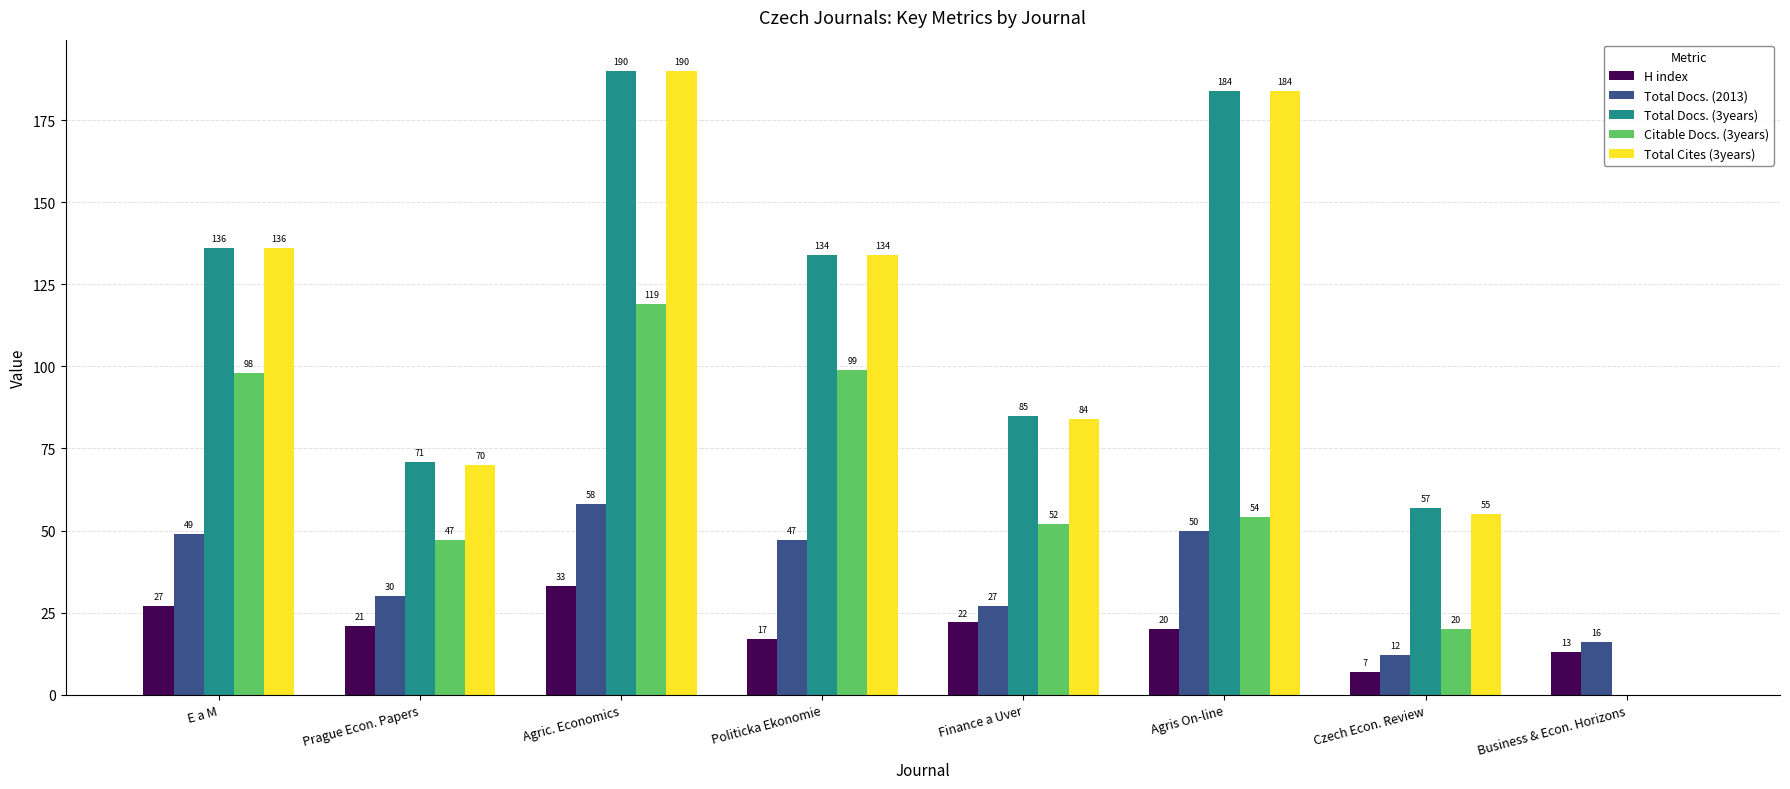

Reading left to right, list all the values displayed in this chart.

H index: 27	21	33	17	22	20	7	13
Total Docs. (2013): 49	30	58	47	27	50	12	16
Total Docs. (3years): 136	71	190	134	85	184	57	0
Citable Docs. (3years): 98	47	119	99	52	54	20	0
Total Cites (3years): 136	70	190	134	84	184	55	0